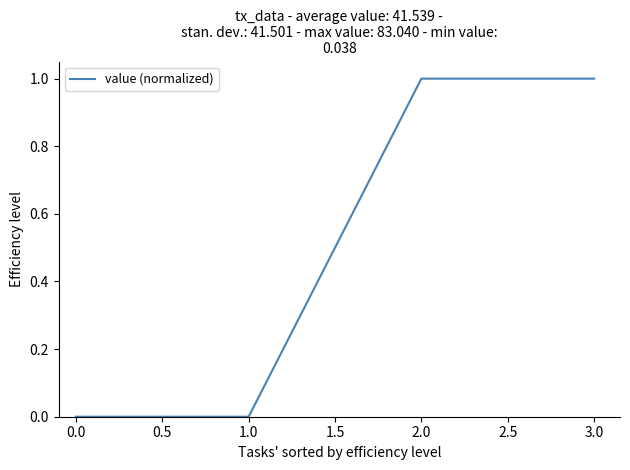

What is the change in value from 0.0 to 3.0?

+1